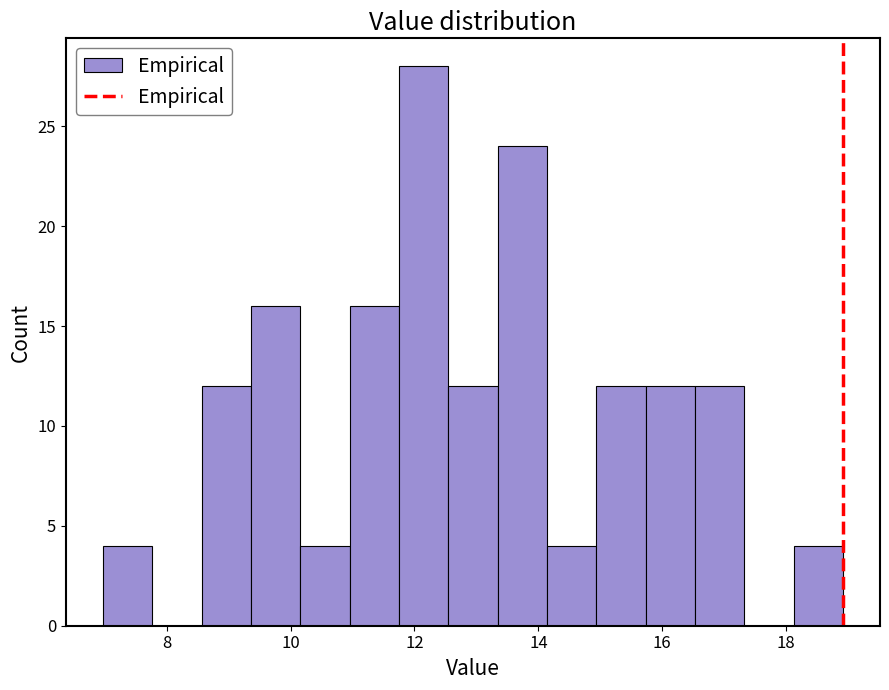

Read against the x-axis, roughly where is the centre of the tallest bar?

12.2